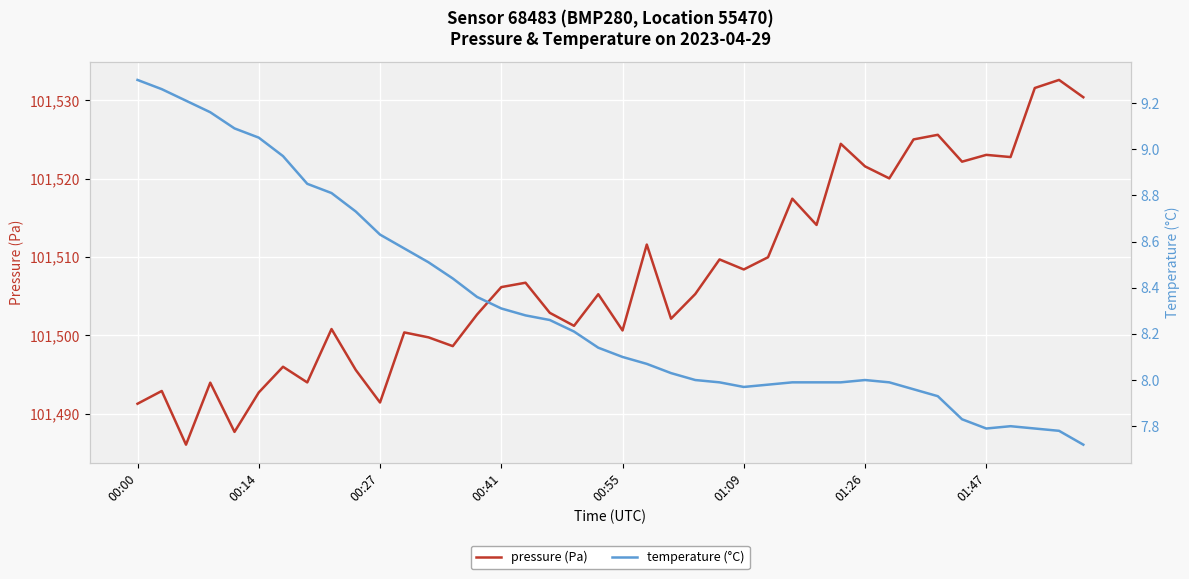

Which series has the largest range (max minus min)?

pressure